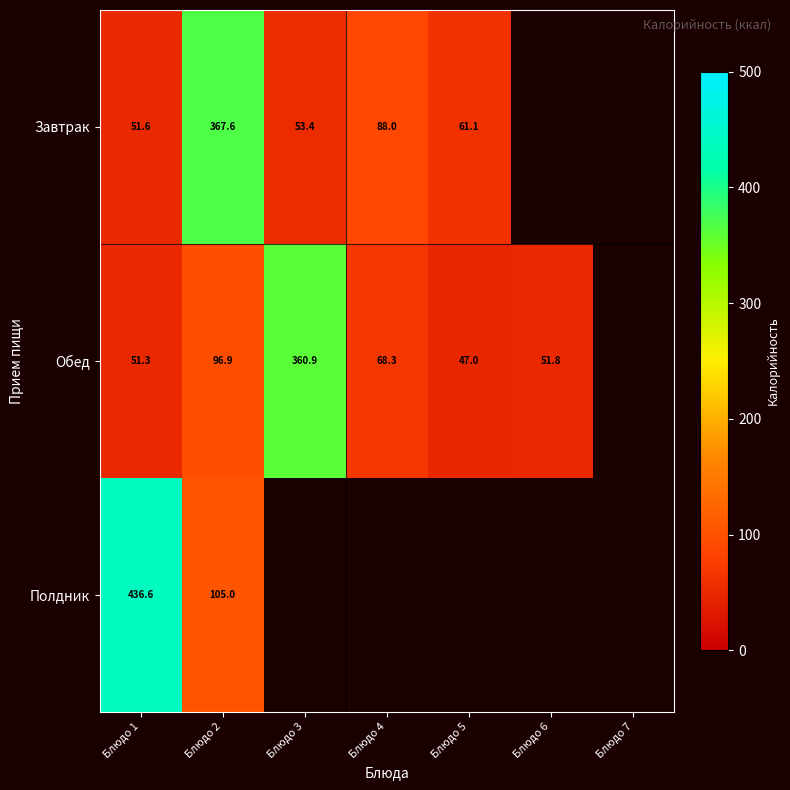

How many data points does each series have?

7